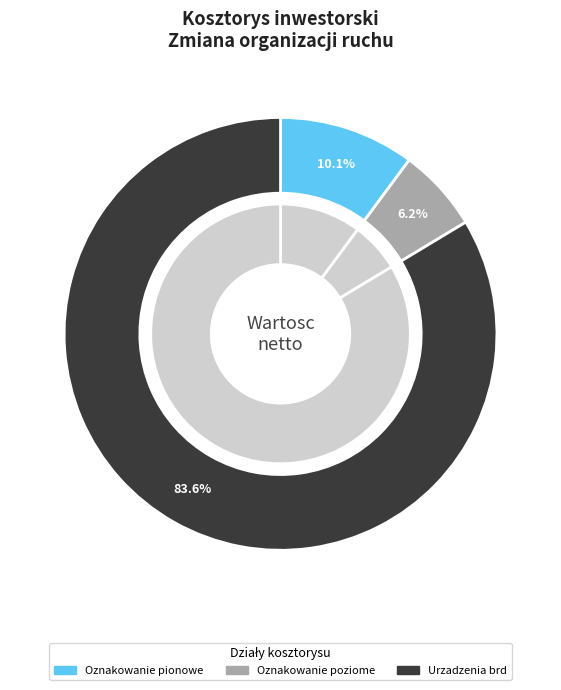

Does any single category account for the majority?

Yes